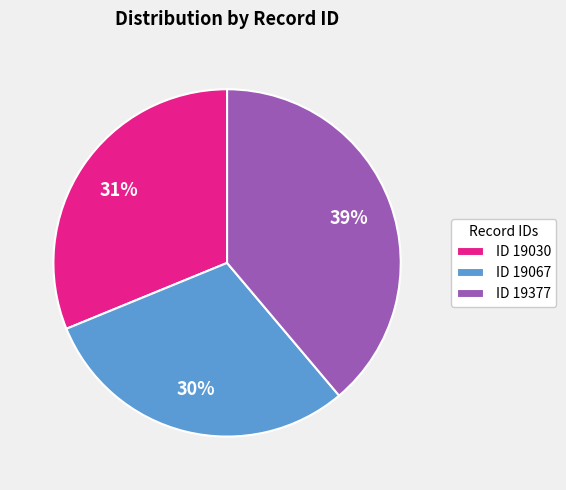

Is there a majority slice in this chart?

No